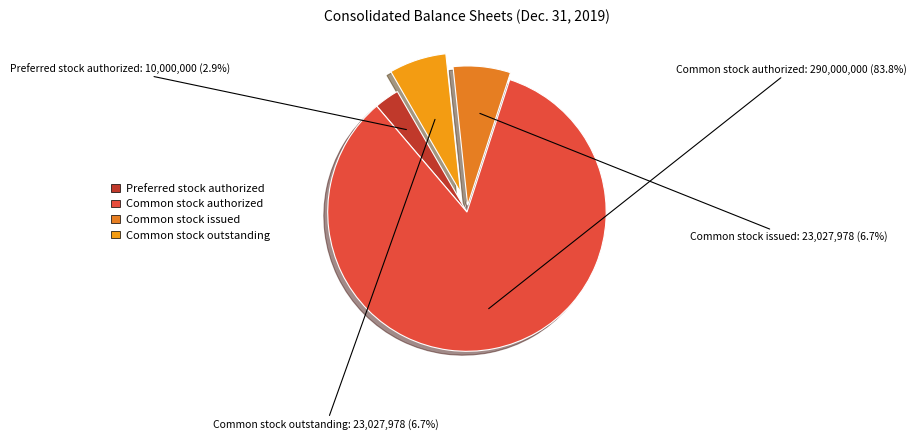

What portion of the pie excludes Common stock outstanding?

93.3%